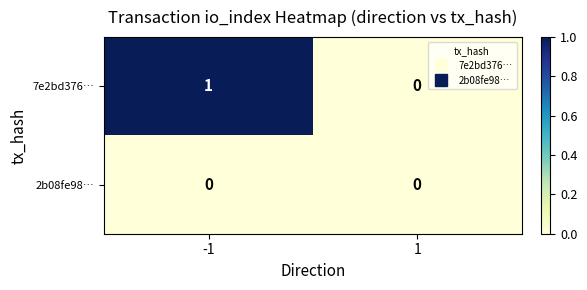

Rank the series by their maximum value, from lowest to highest.

2b08fe98…, 7e2bd376…